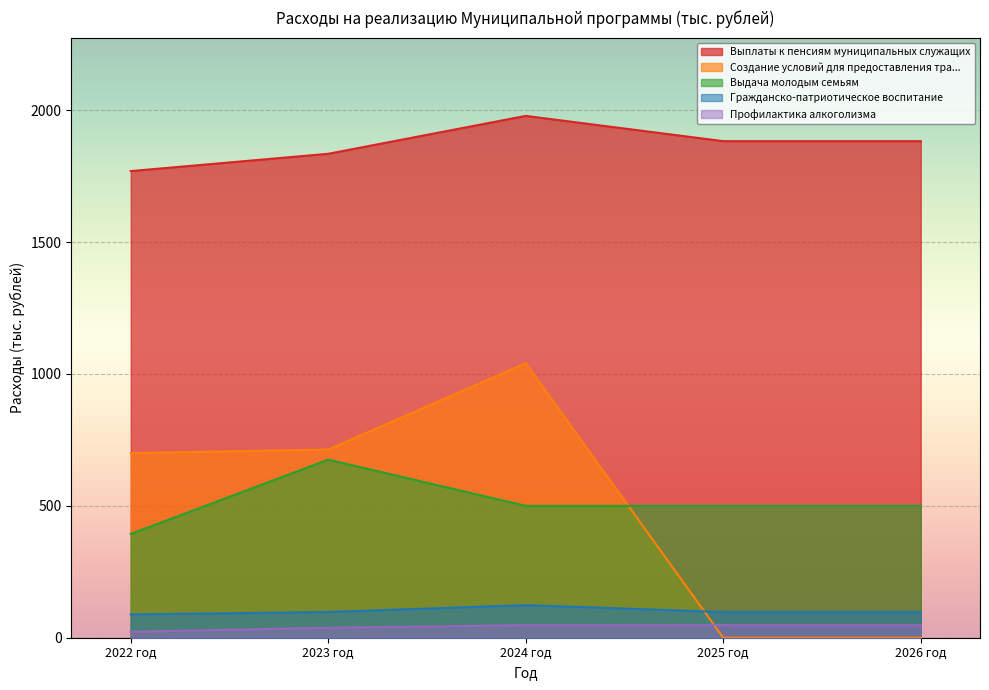

Which series has the widest spread of values?

Создание условий для предоставления тра...